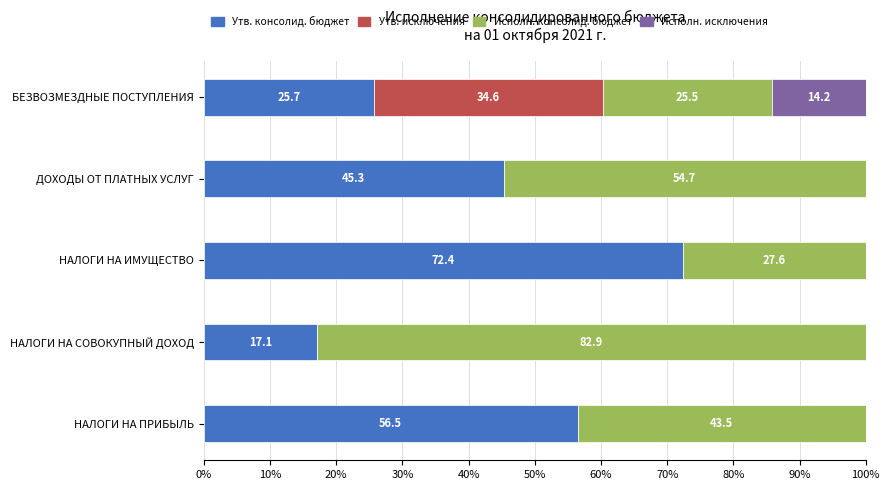

What is the total value across all series at БЕЗВОЗМЕЗДНЫЕ ПОСТУПЛЕНИЯ?

100.0